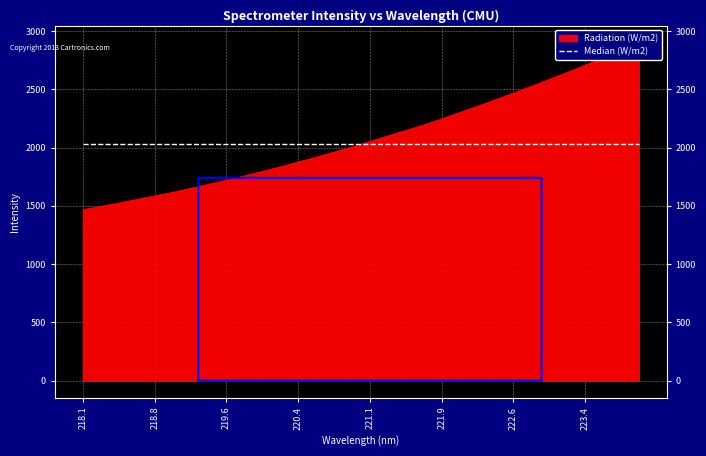

What is the value of the 15th point from the left?

1961.6